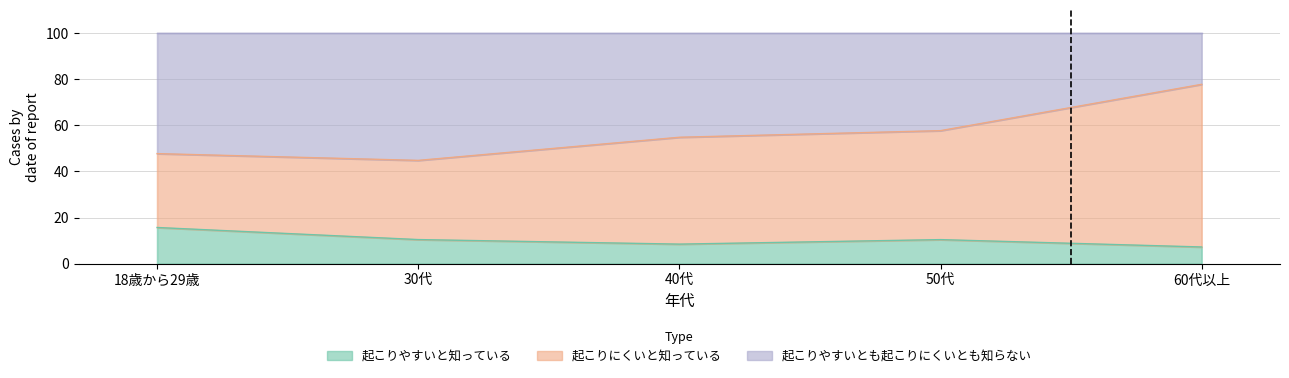

Where is 起こりにくいと知っている nearest to the value 61?

50代